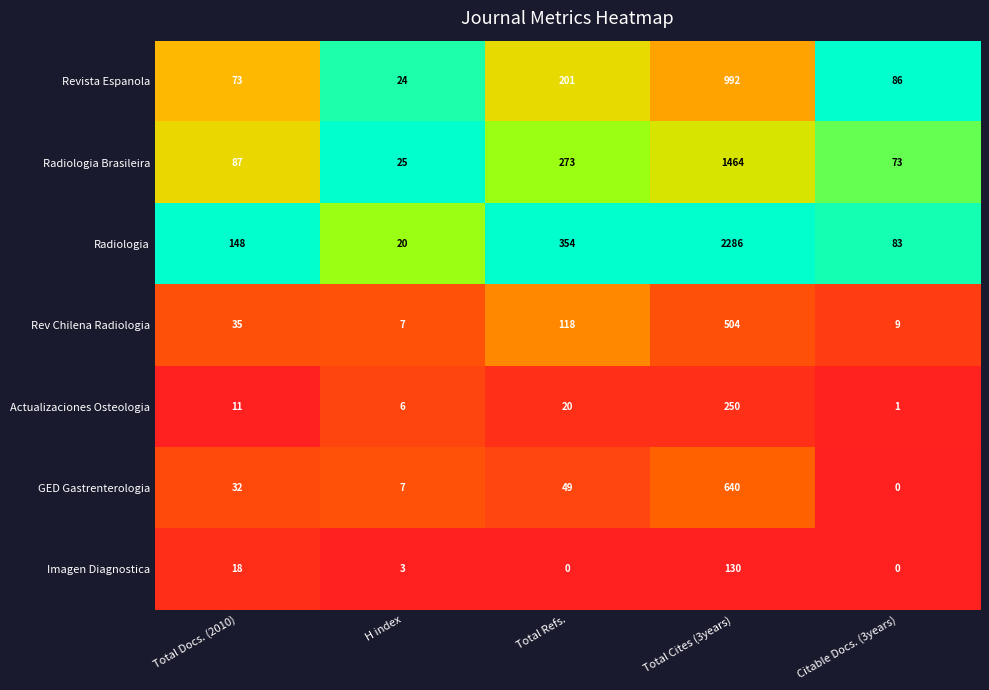

Which series has the widest spread of values?

Radiologia